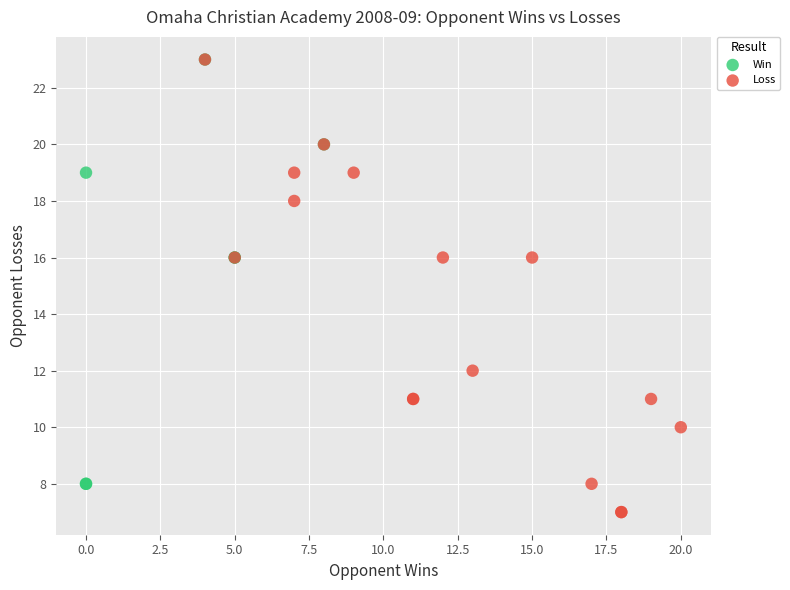

Which series reaches the minimum Y coordinate?

Loss